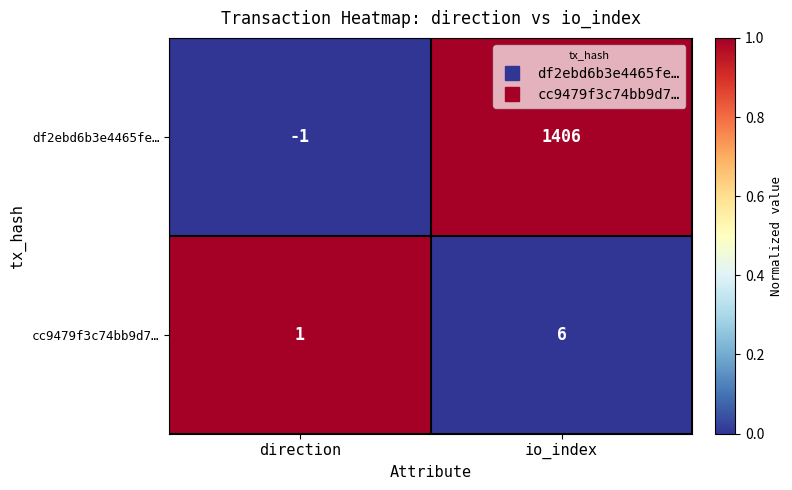

True or false: cc9479f3c74bb9d7… has a value of 1 at direction.

True